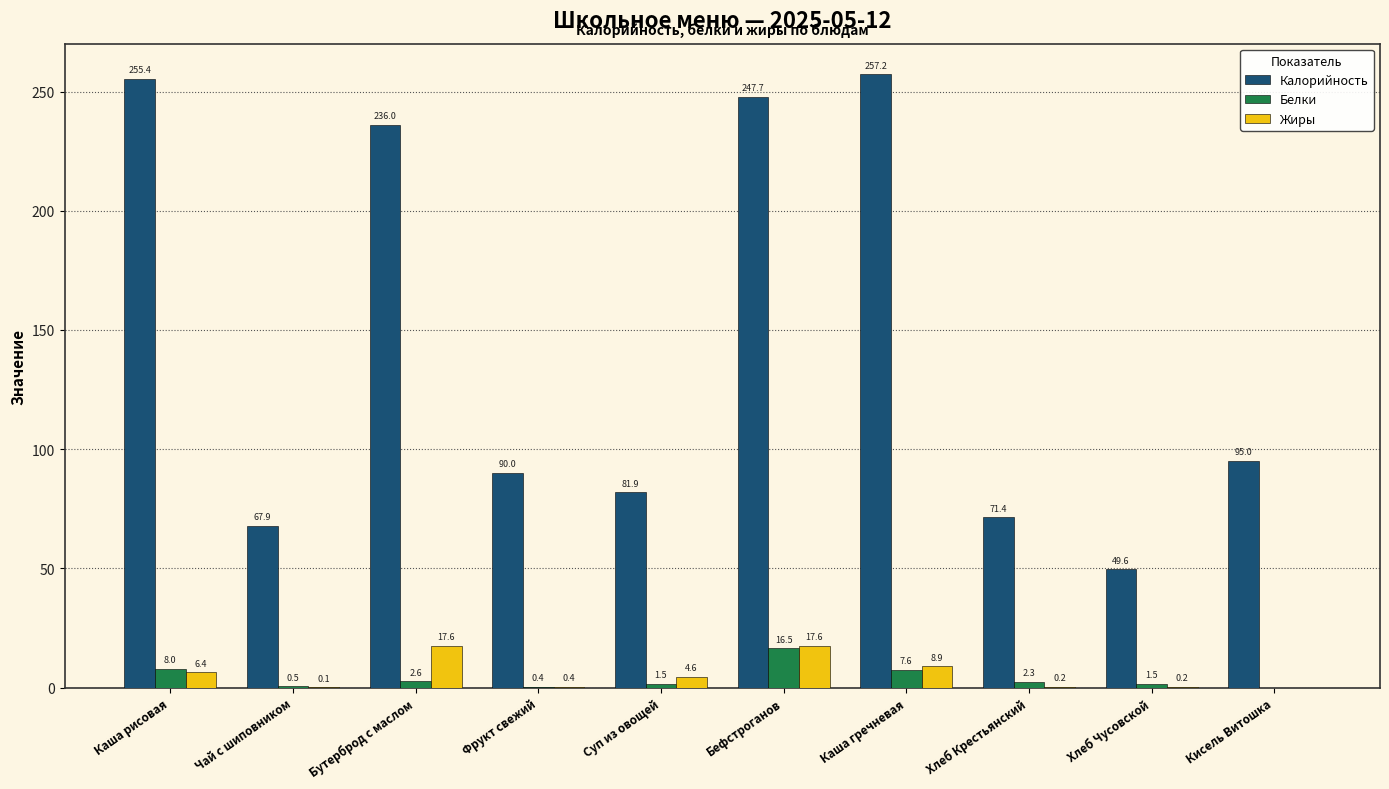

What is the total value across all series at Хлеб Крестьянский?

73.9